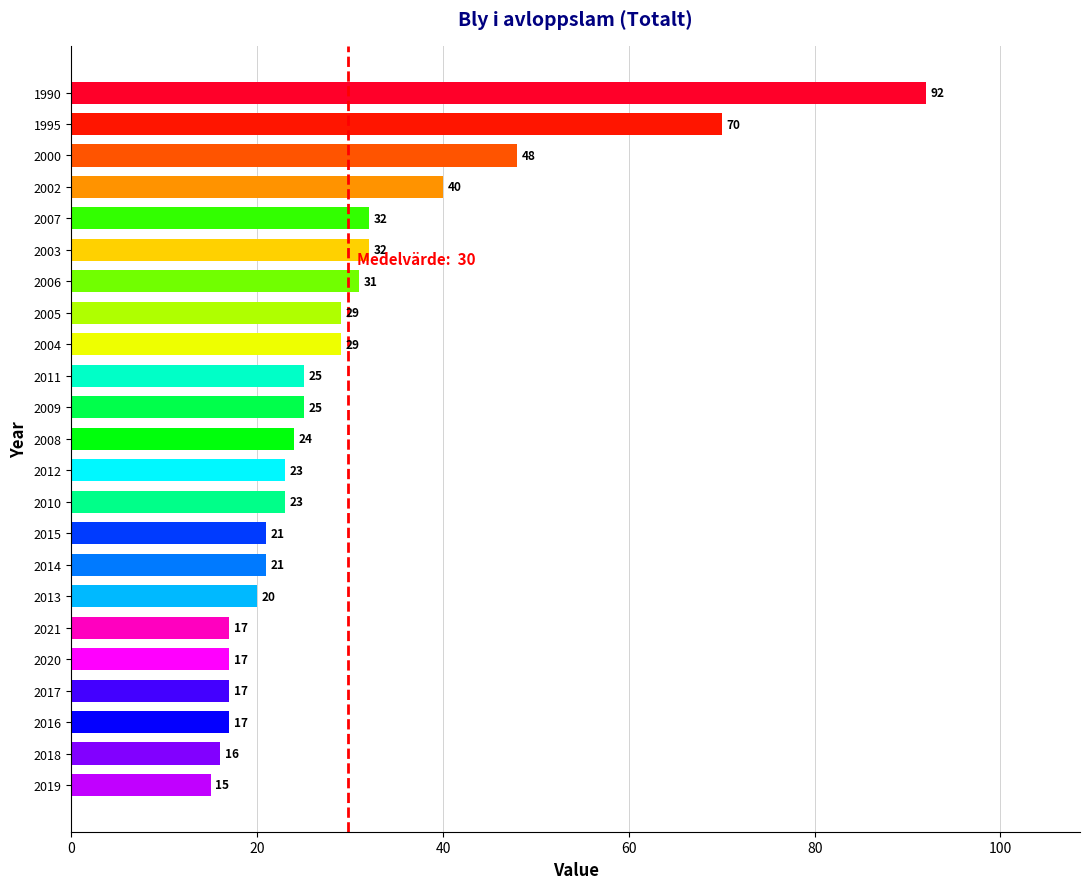

At which label is the value closest to 53?

2000